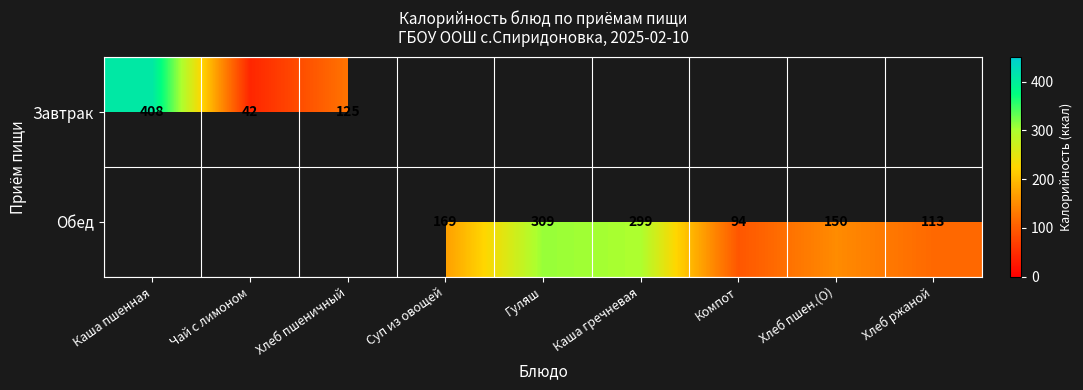

The Обед series shows 202 at Хлеб пшен.(О). True or false?

False